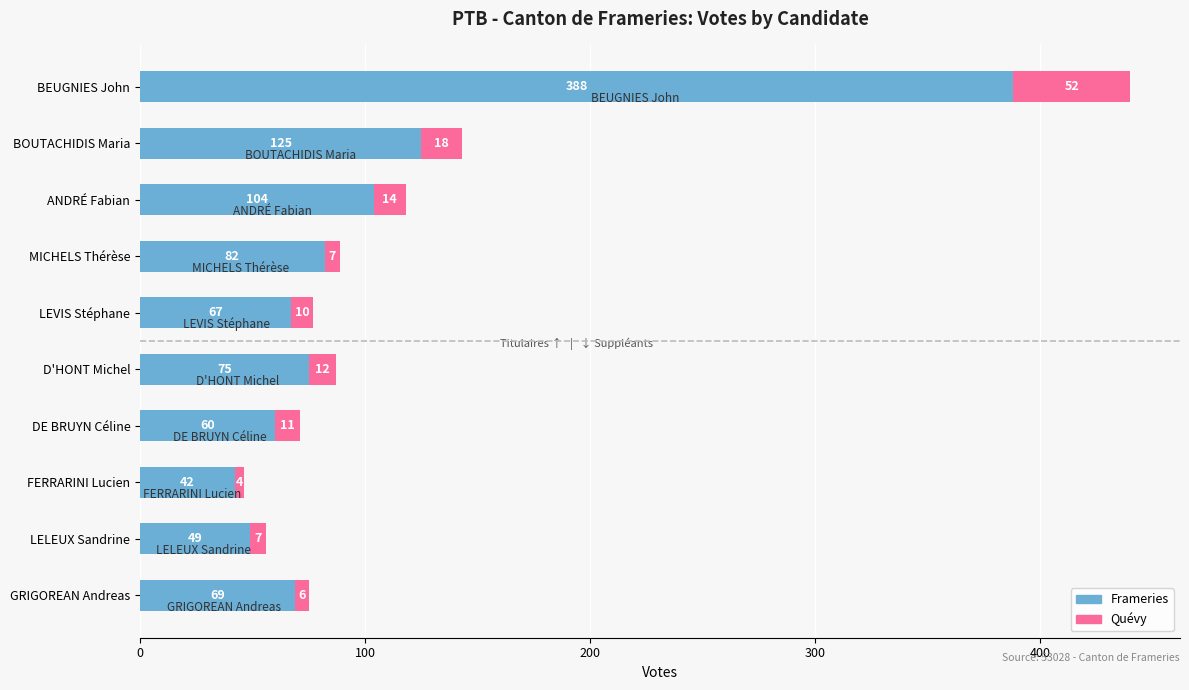

How many categories are shown in the chart?

10